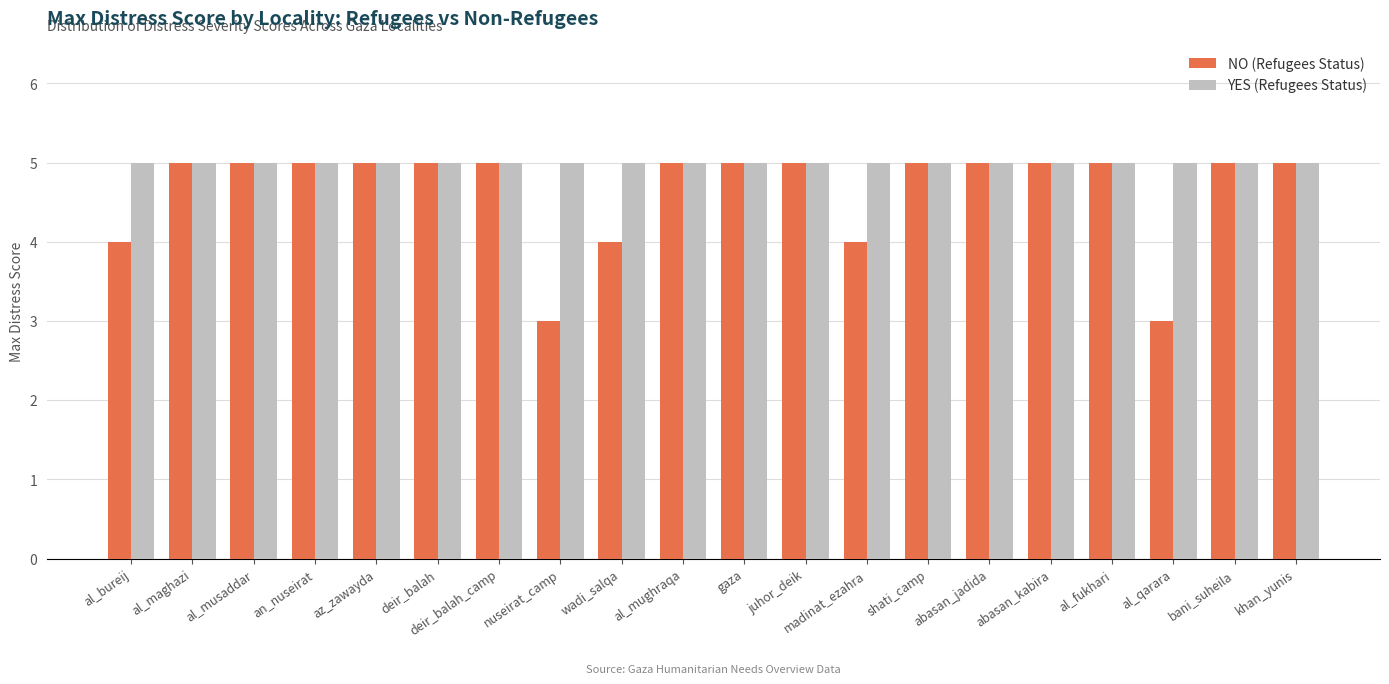

The value of NO (Refugees Status) at an_nuseirat is 7. True or false?

False